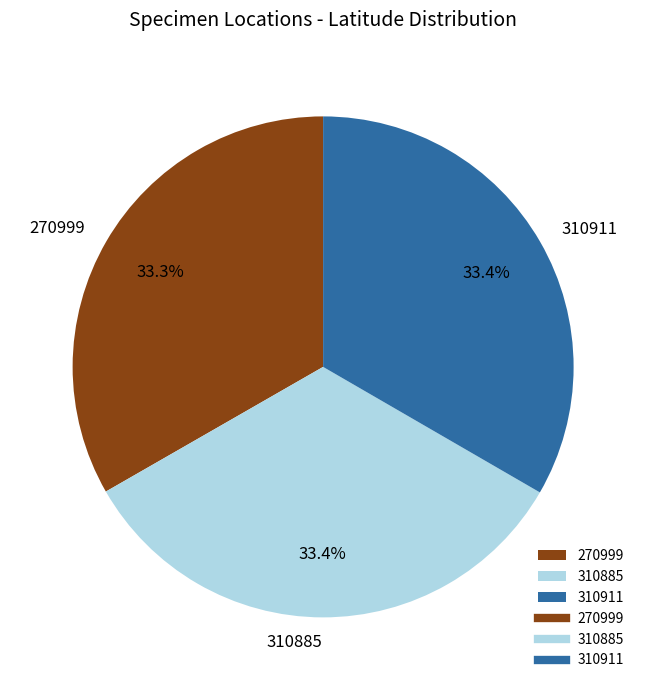

Approximately how many times larger is the value at 270999 compared to 310911?

1.0